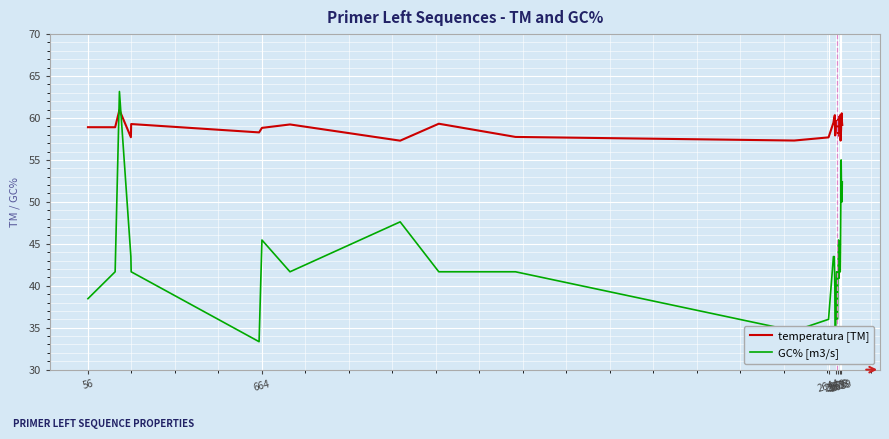

Reading left to right, what are all the values shown in this chart?

temperatura [TM]: 58.9	58.9	61.0	57.7	59.3	58.3	58.8	59.2	57.3	59.3	57.7	57.3	57.7	59.4	60.1	60.3	57.9	58.3	59.4	58.7	59.7	59.7	59.1	59.6	58.4	57.9	60.1	58.2	58.8	60.0	60.0	60.3	58.6	57.3	58.0	58.7	60.2	60.6	59.5	59.2
GC% [m3/s]: 38.5	41.7	63.2	43.5	41.7	33.3	45.5	41.7	47.6	41.7	41.7	34.6	36.0	43.5	43.5	40.0	33.3	32.0	34.6	39.1	41.7	41.7	37.5	36.0	37.5	40.9	43.5	45.5	40.9	43.5	43.5	41.7	41.7	45.0	50.0	55.0	52.4	50.0	50.0	52.4